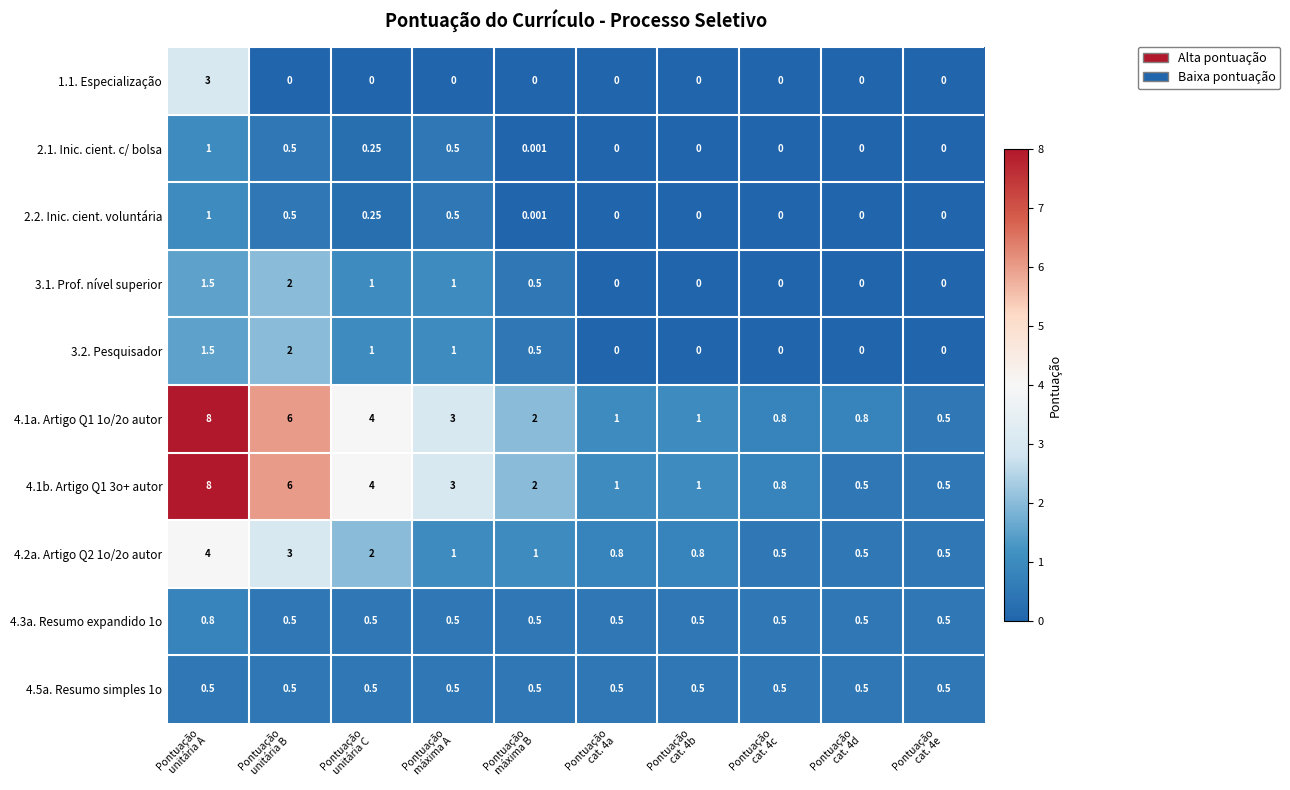

Which series has the largest total across all categories?

4.1a. Artigo Q1 1o/2o autor